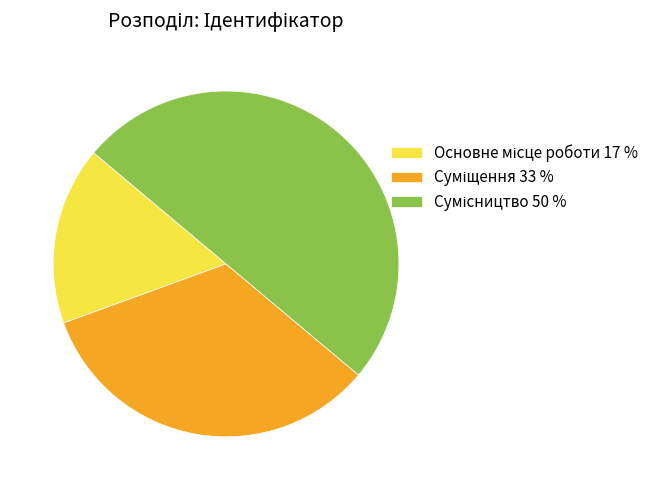

Rank the categories by value from lowest to highest.

Основне місце роботи, Суміщення, Сумісництво